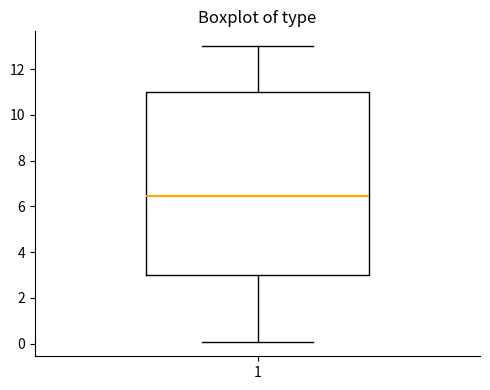

Transcribe this box plot: give where the median line is, the range the box spans, and where the two whiskers end, as read against the y-axis. The values are not printed on the chart, so give them approximately, as read against the axis.

median 6.4, box 3.0 to 11.0, whiskers 0.2 to 13.0